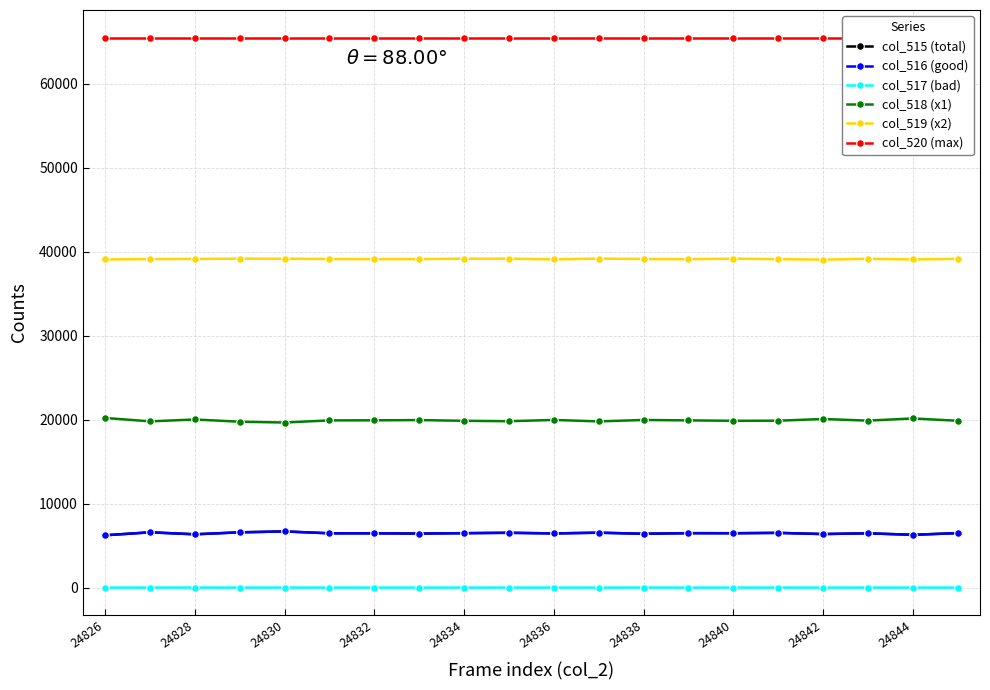

What is the difference between the col_518 (x1) values at 24844 and 24834?

280